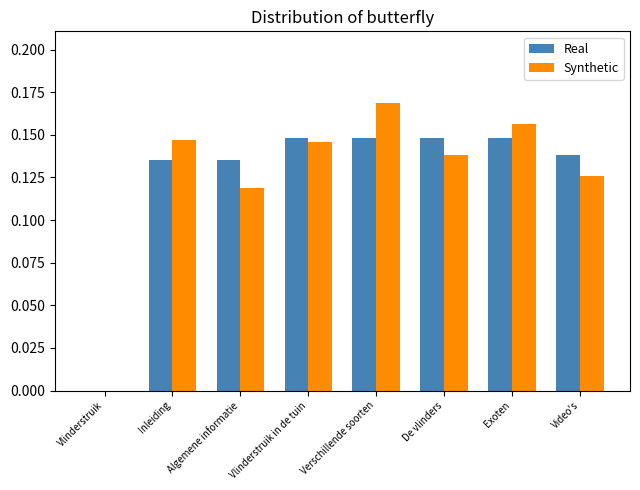

What is the total value across all series at Exoten?

0.3